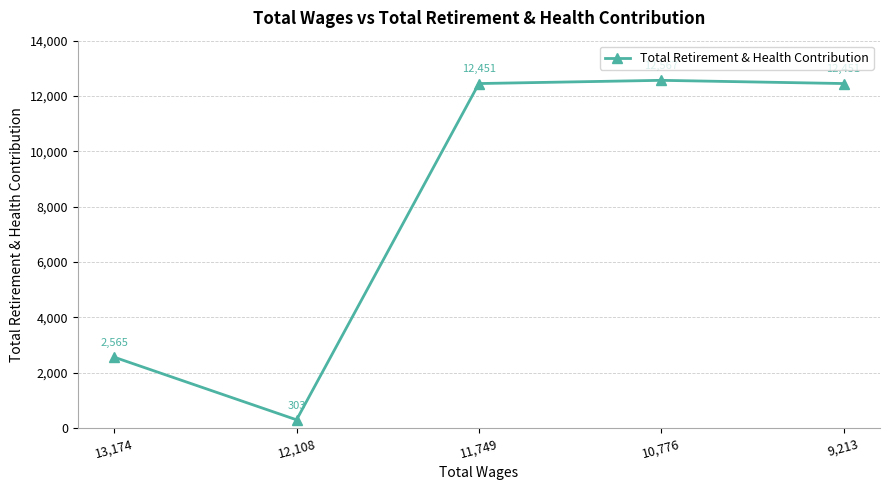

Does the chart display data point markers on the line(s)?

Yes